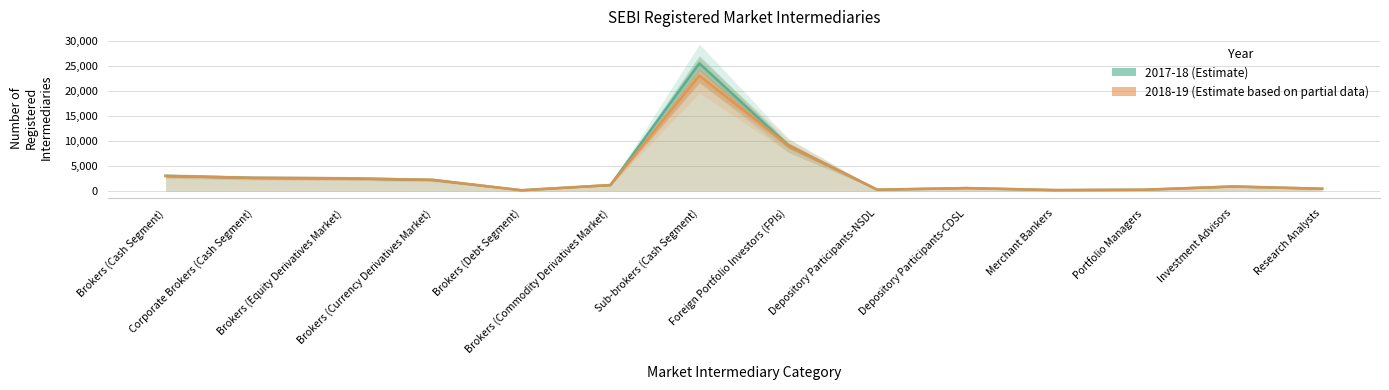

What is the value of the 2017-18 point at the 1st from the left?

3038